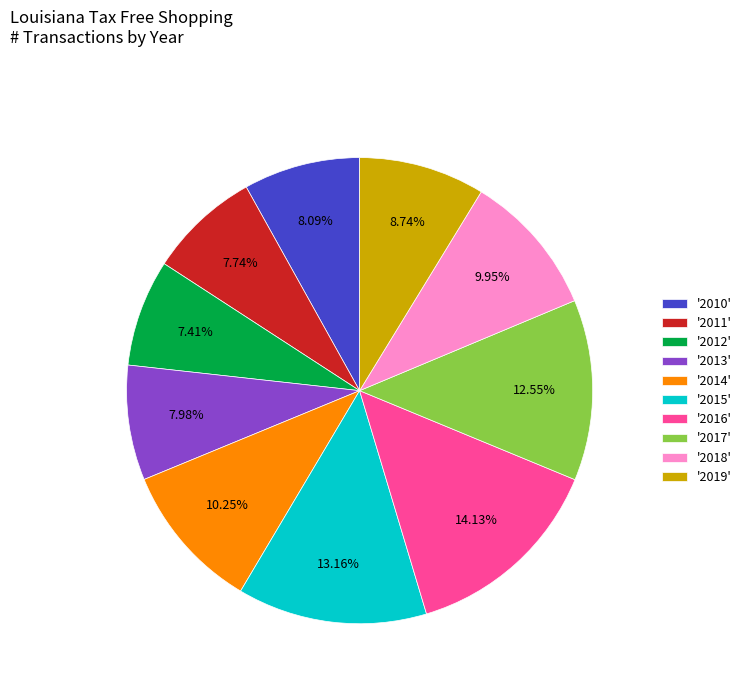

To the nearest percent, what is the average slice percentage?

10%